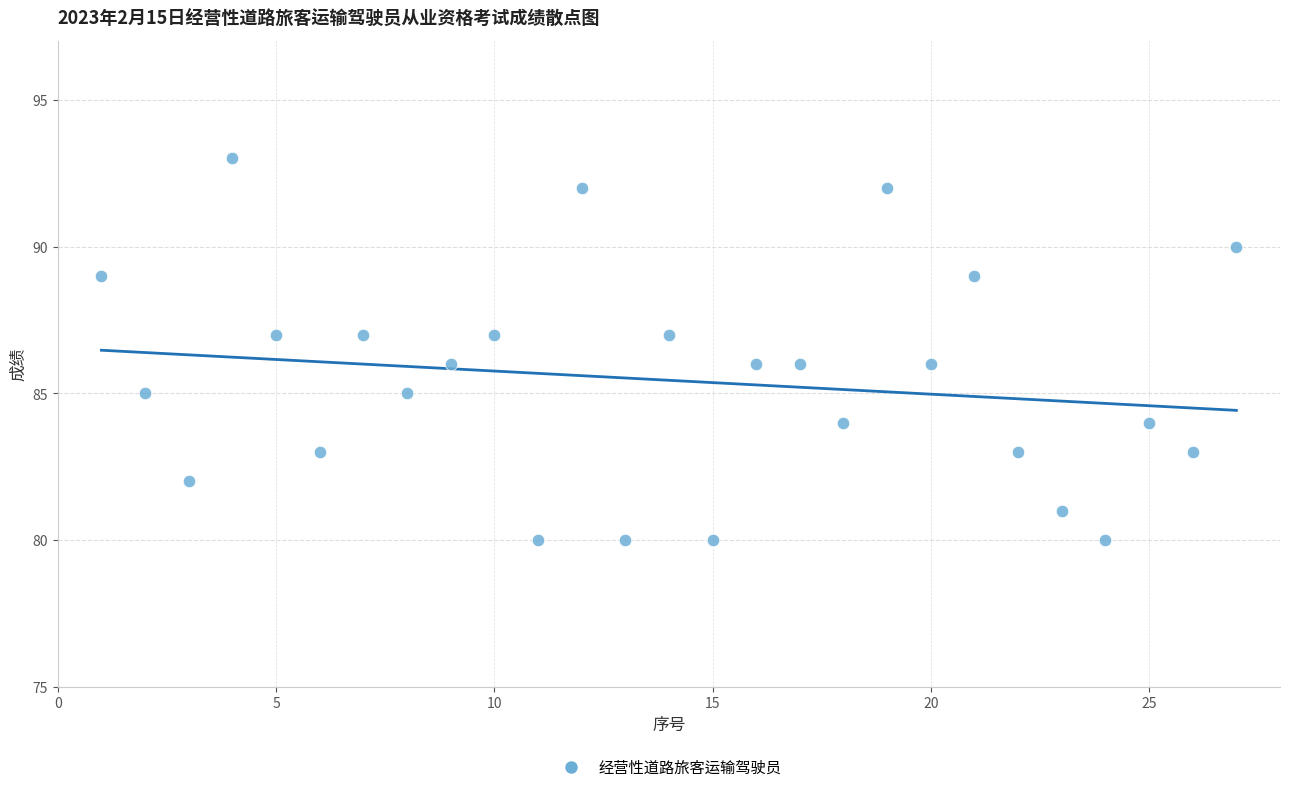

What is the range of X values (max minus min)?

26